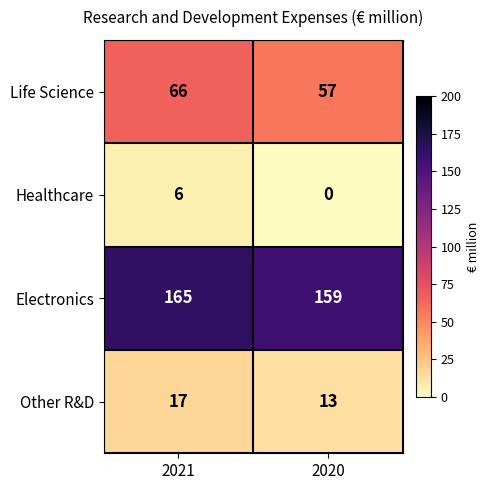

At how many categories does at least one series exceed 108?

2